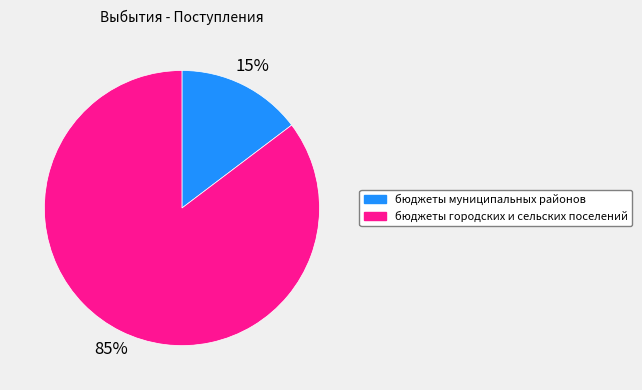

Which category accounts for the majority?

бюджеты городских и сельских поселений